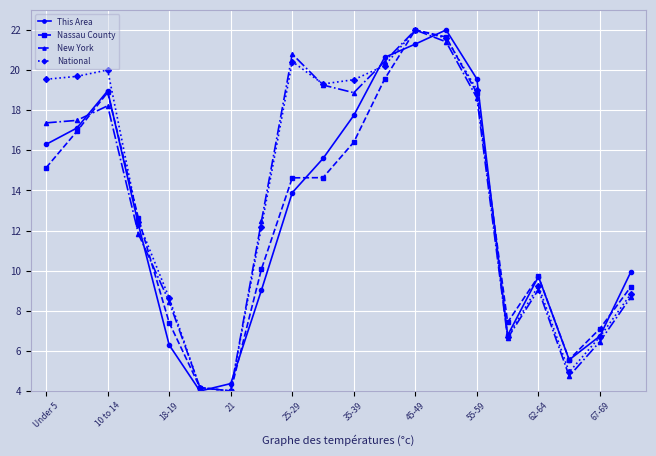

True or false: New York has more than 2 interior local peaks.

True